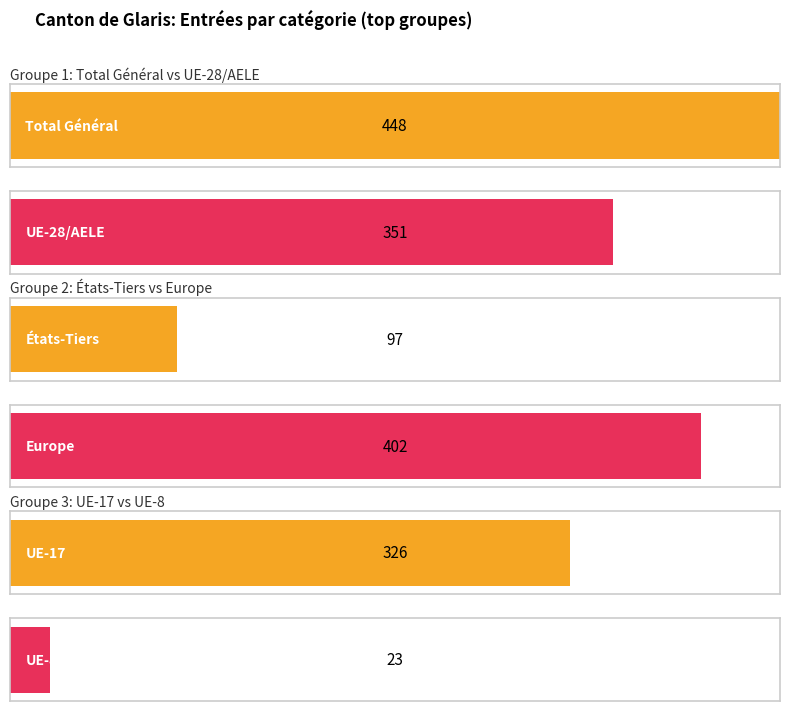

Is the value of Regroupement familial at Europe greater than the value of Activité lucrative non contingentée at UE-8?

Yes